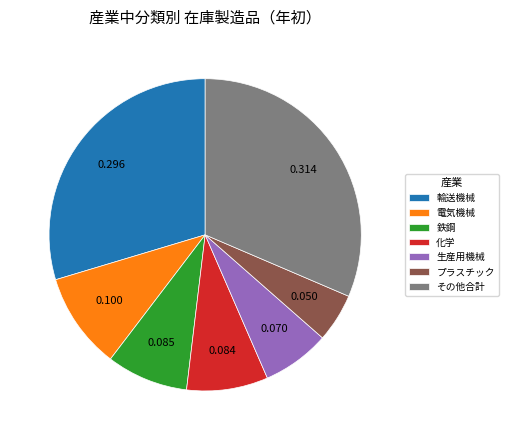

Is the sum of プラスチック and 輸送機械 greater than half?

No